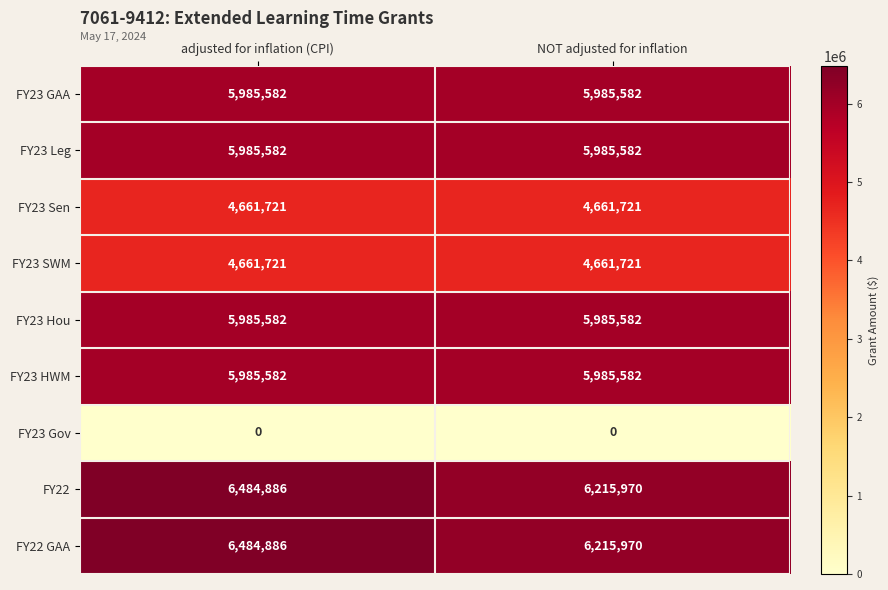

Reading left to right, extract all data points from this chart.

FY23 GAA: 5985582	5985582
FY23 Leg: 5985582	5985582
FY23 Sen: 4661721	4661721
FY23 SWM: 4661721	4661721
FY23 Hou: 5985582	5985582
FY23 HWM: 5985582	5985582
FY23 Gov: 0	0
FY22: 6484886	6215970
FY22 GAA: 6484886	6215970